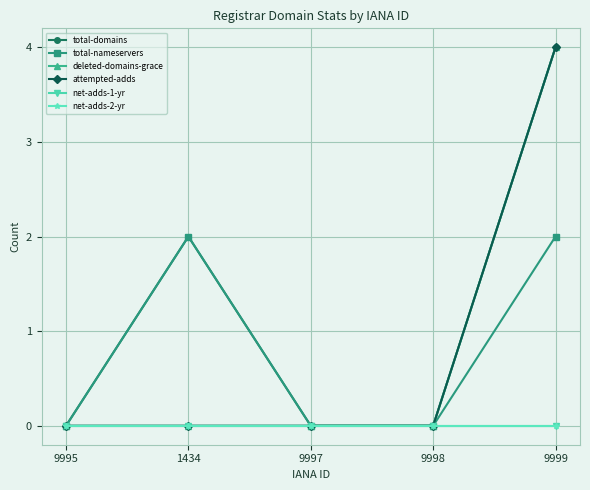

How many total-nameservers values are between 0 and 2?

5